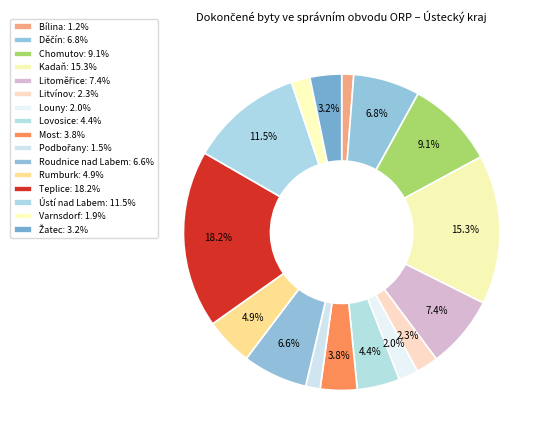

Is Podbořany the majority of the pie?

No